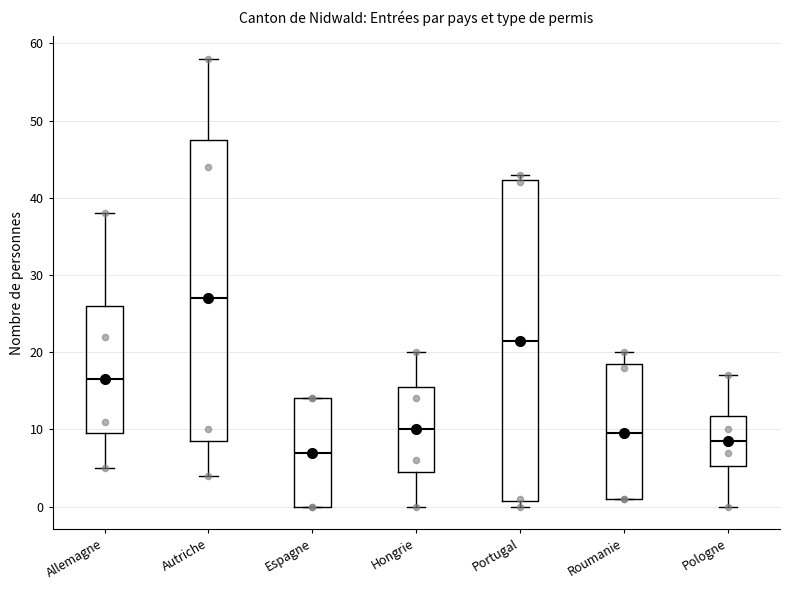

Where is the upper edge of the box for Roumanie on the y-axis? The values are not printed on the chart, so give them approximately, as read against the axis.

19